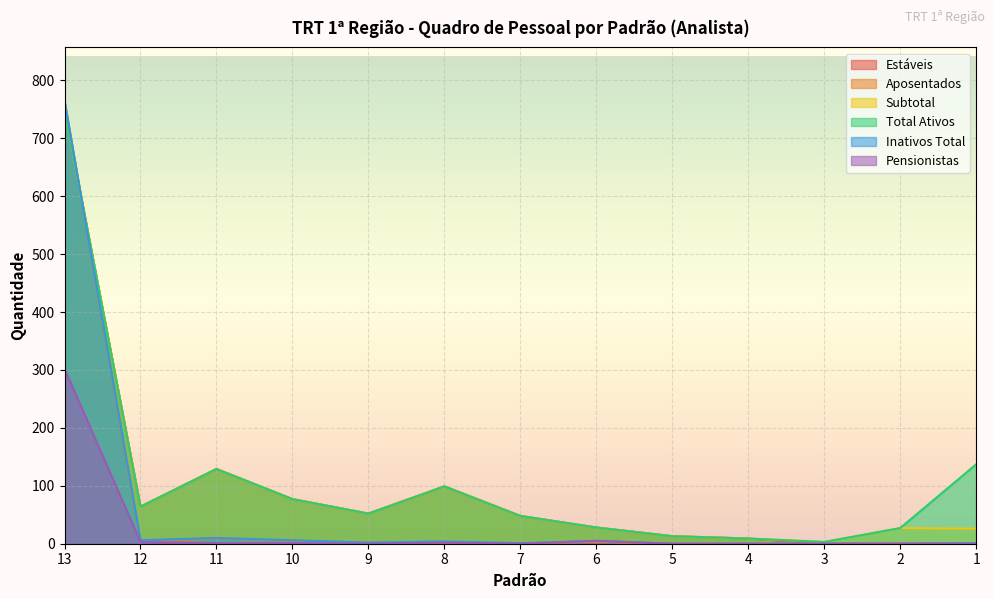

Is the value of Estáveis at 1 greater than the value of Aposentados at 4?

No